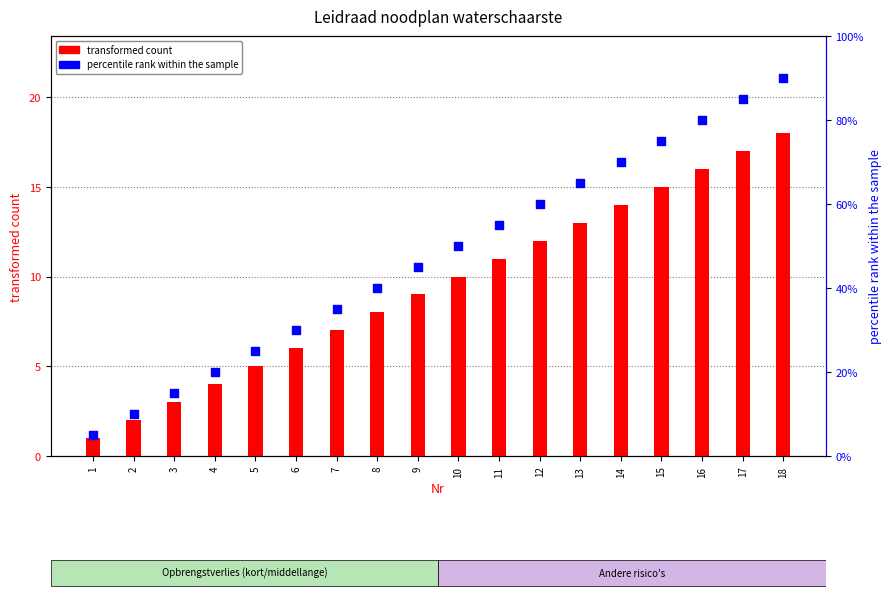

Which series has the widest spread of Y values?

percentile rank within the sample